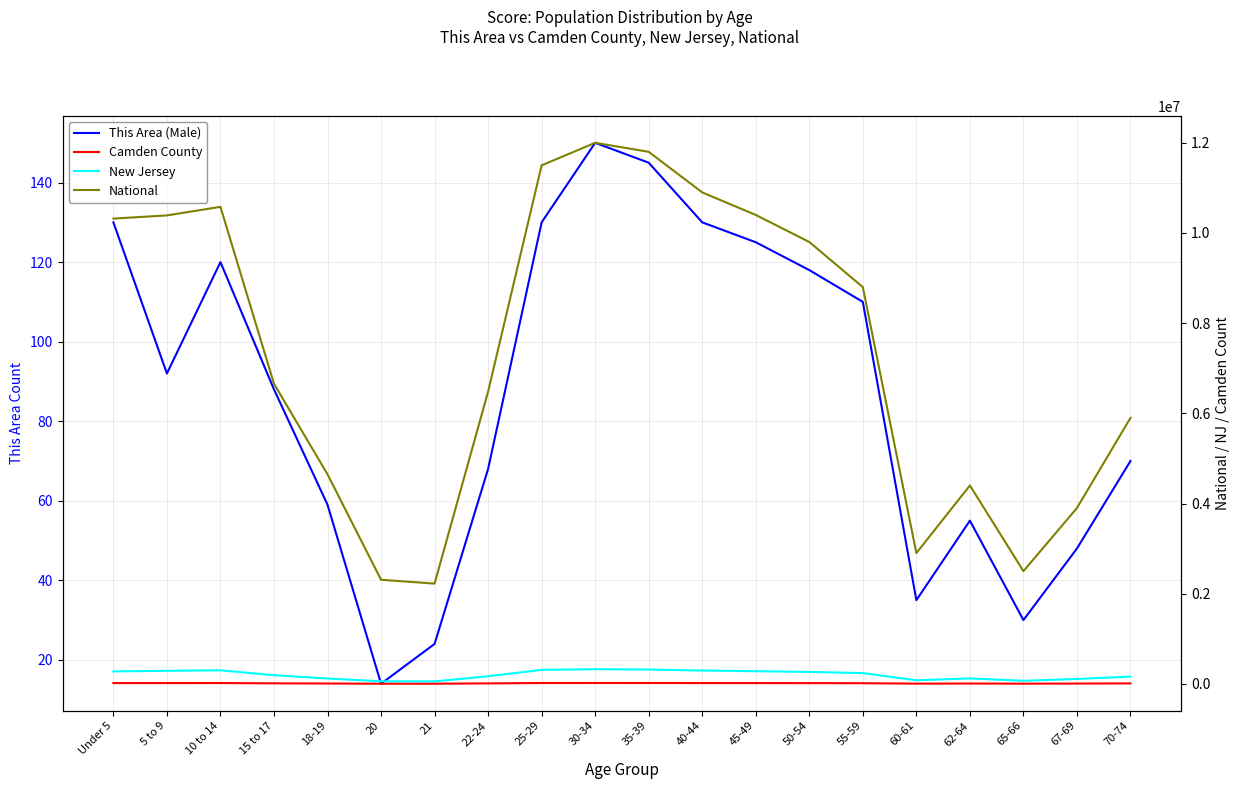

Which series has the largest total across all categories?

National